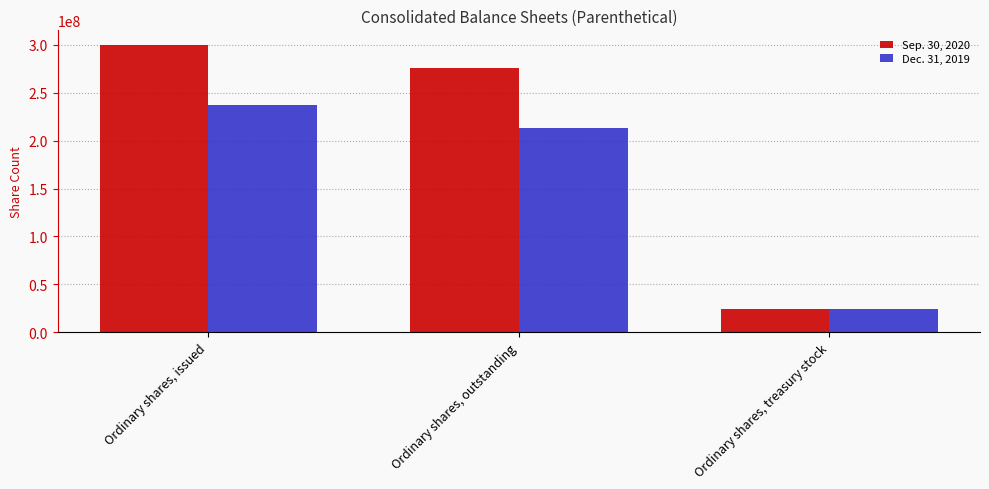

What is the lowest value of the Sep. 30, 2020 series?

24450859